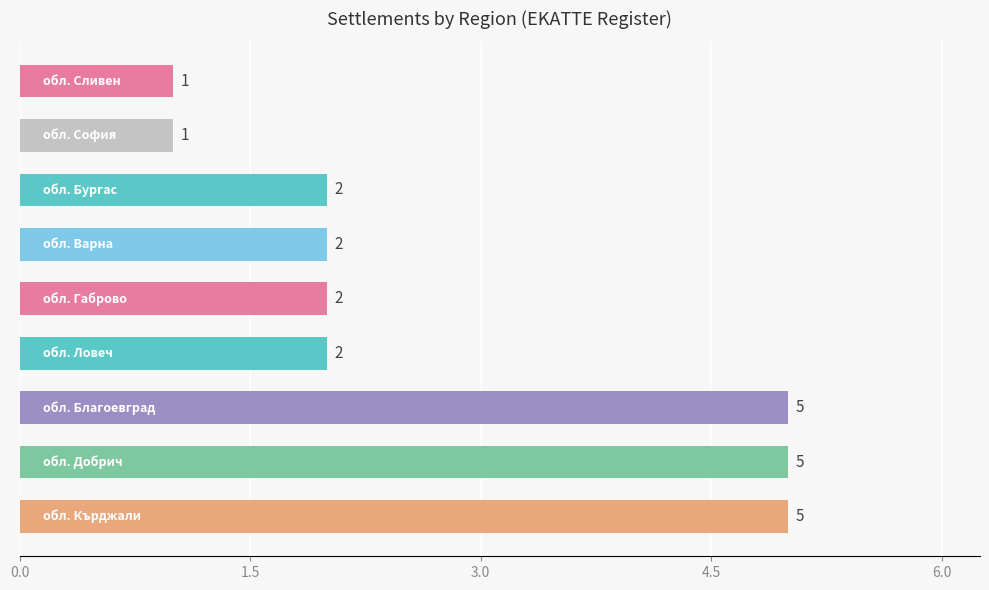

How many data points are less than 2?

2